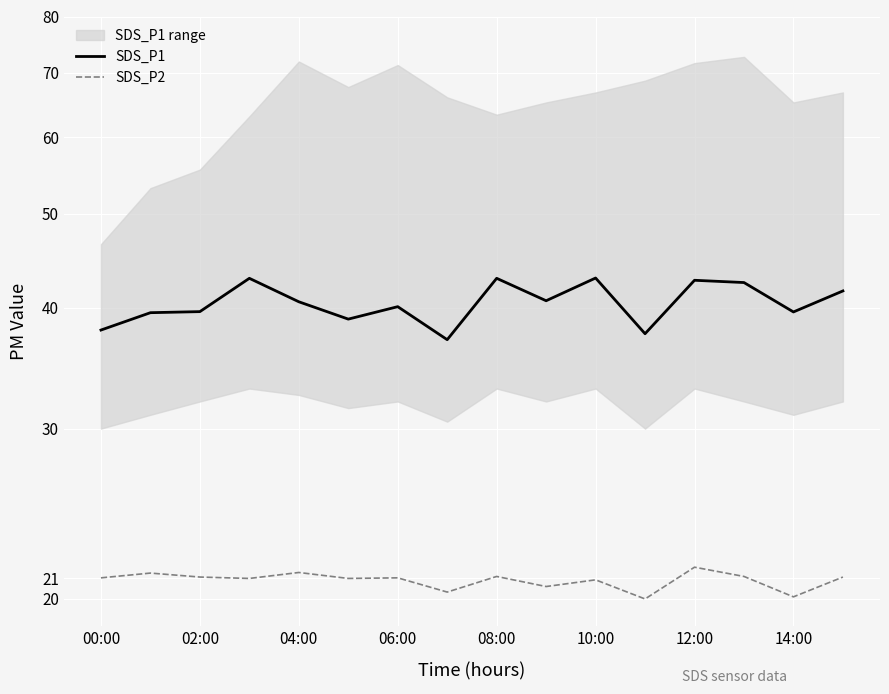

True or false: SDS_P1 and SDS_P2 intersect in this chart.

False